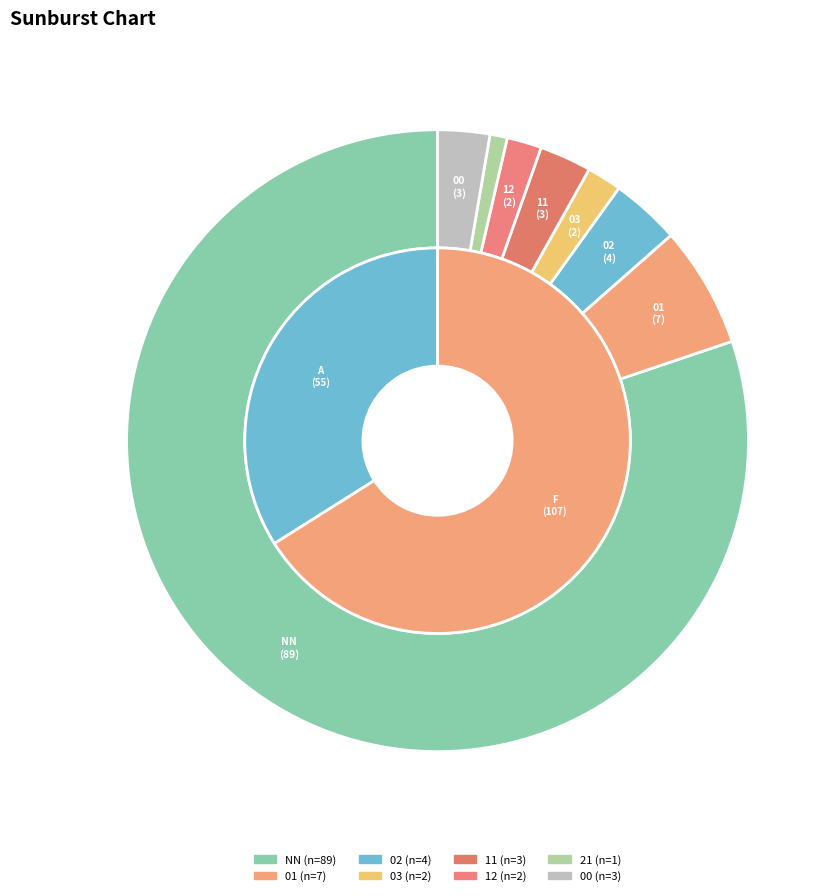

What is the majority slice?

NN